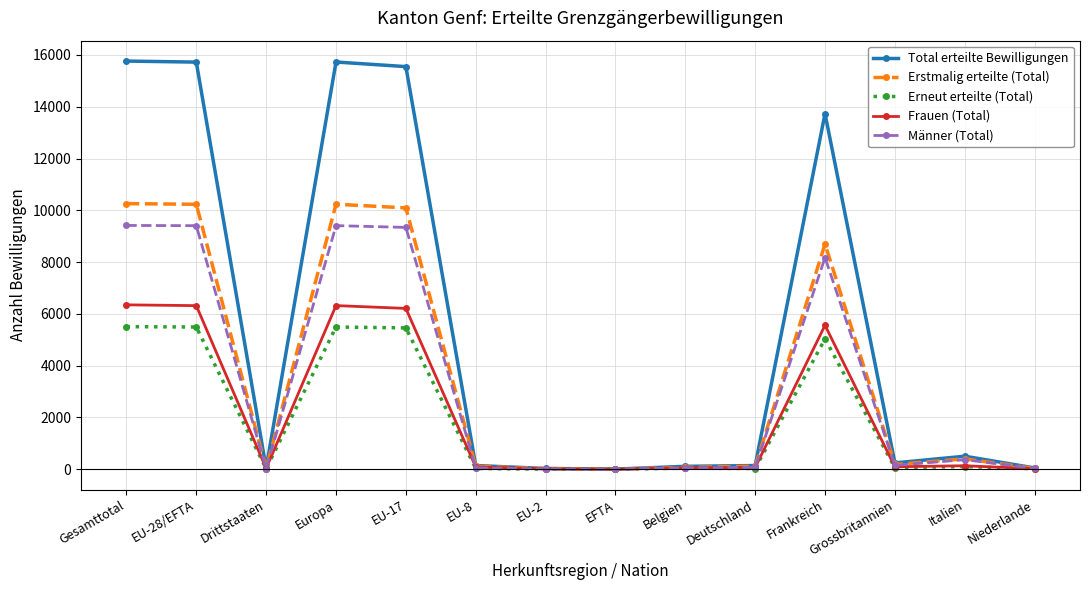

Does the chart display data point markers on the line(s)?

Yes